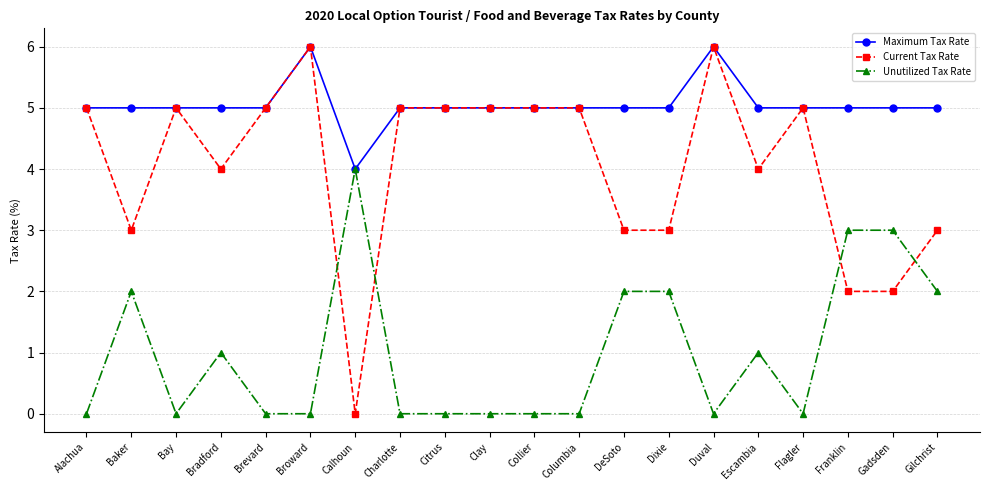

True or false: Unutilized Tax Rate has more than 1 points higher than both neighbors.

True